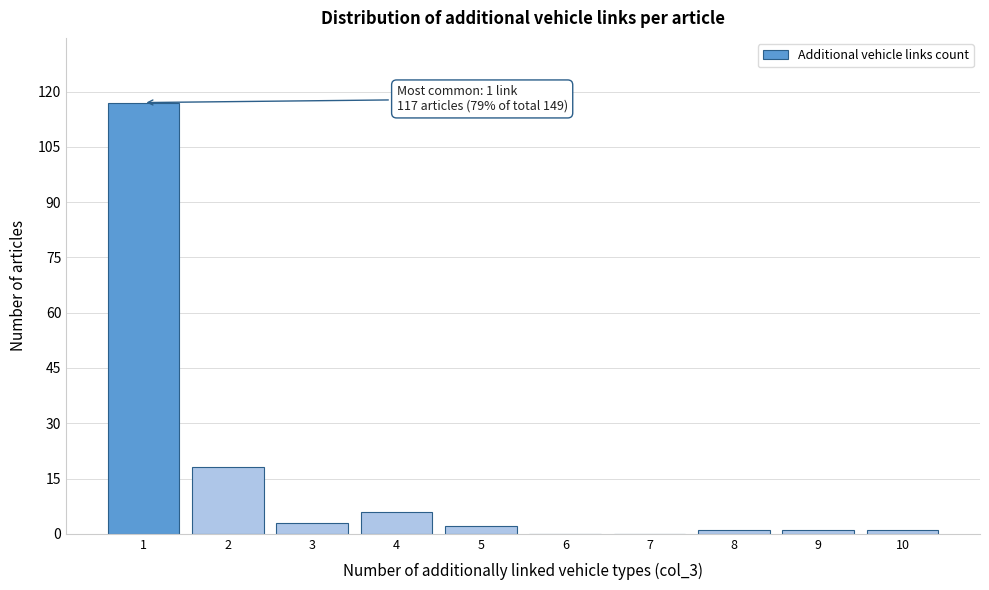

Reading left to right, extract all data points from this chart.

1=117	2=18	3=3	4=6	5=2	6=0	7=0	8=1	9=1	10=1